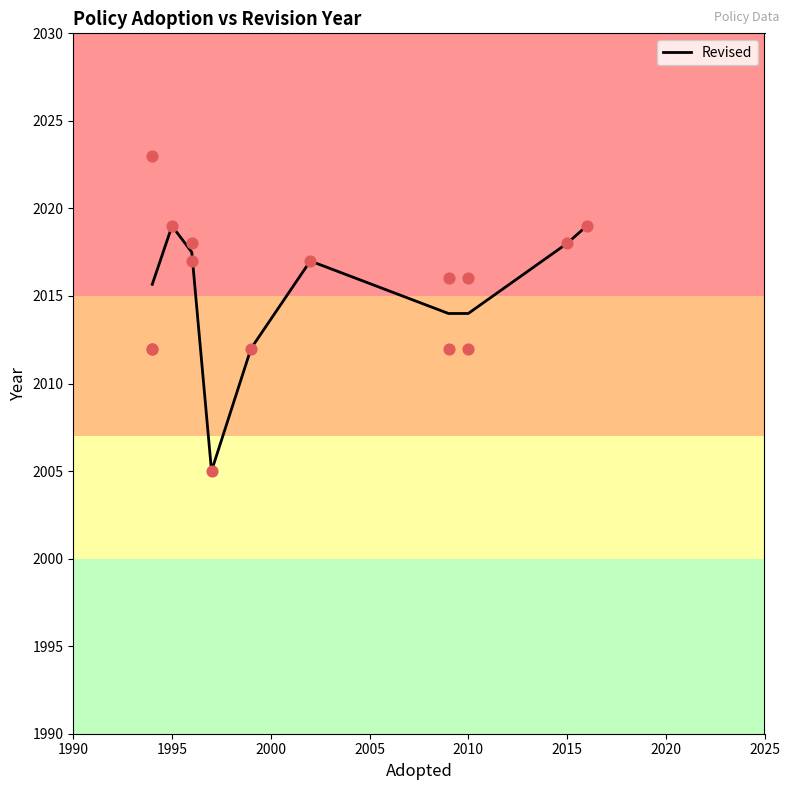

What is the lowest value of the Revised series?

2005.0